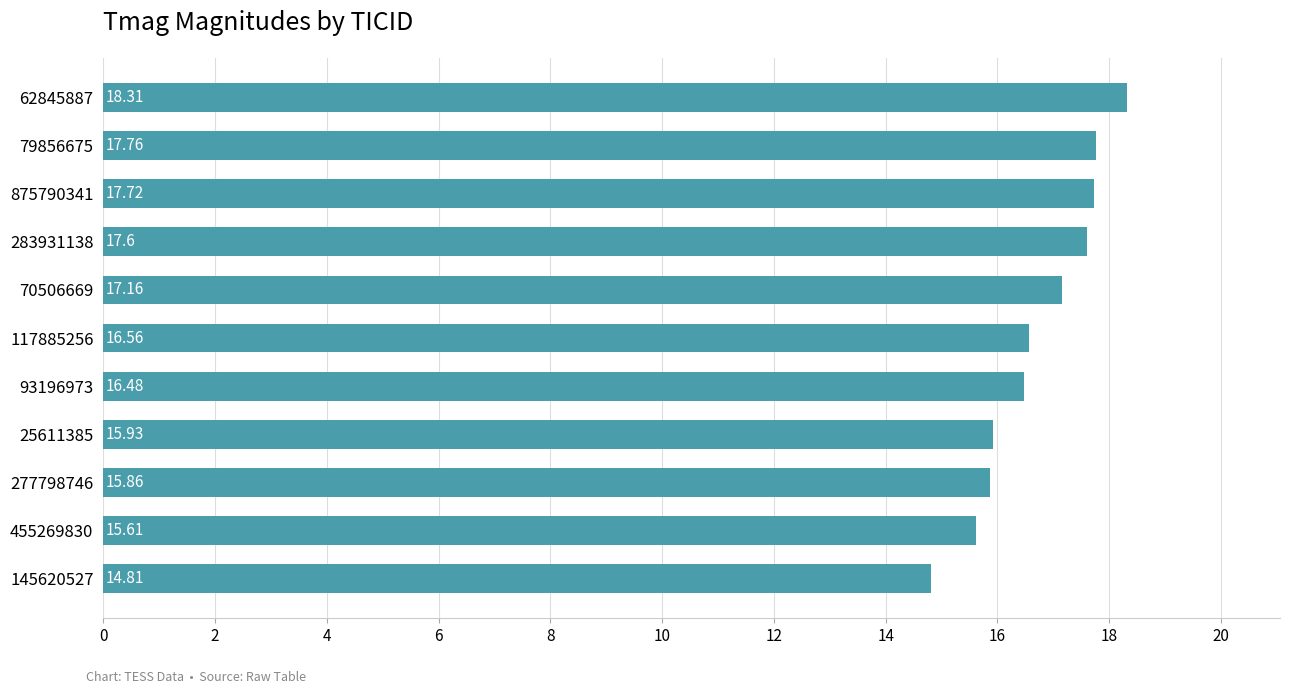

Which has a higher value, 875790341 or 455269830?

875790341